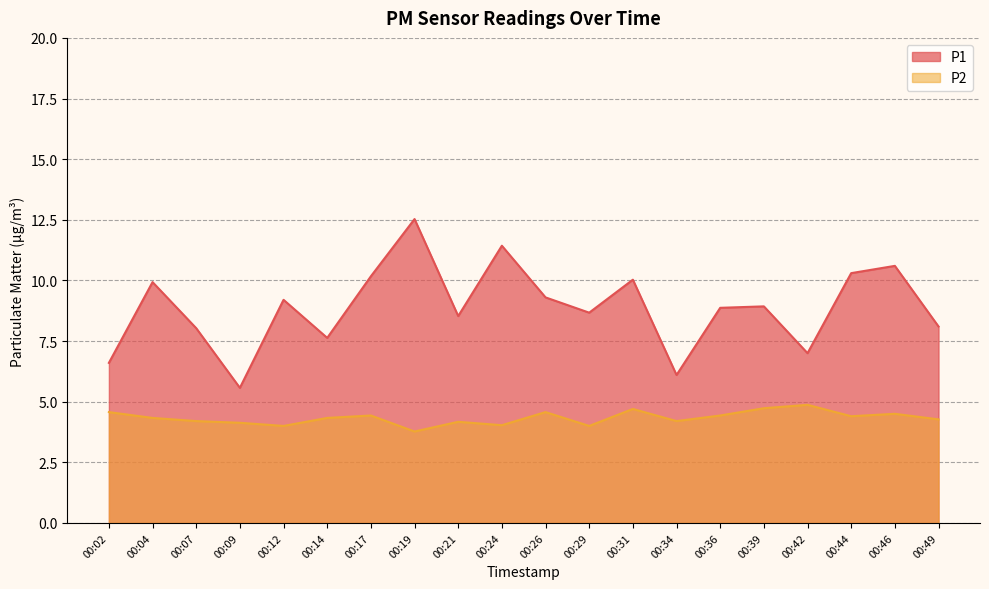

The P2 series shows 6.4 at 00:14. True or false?

False